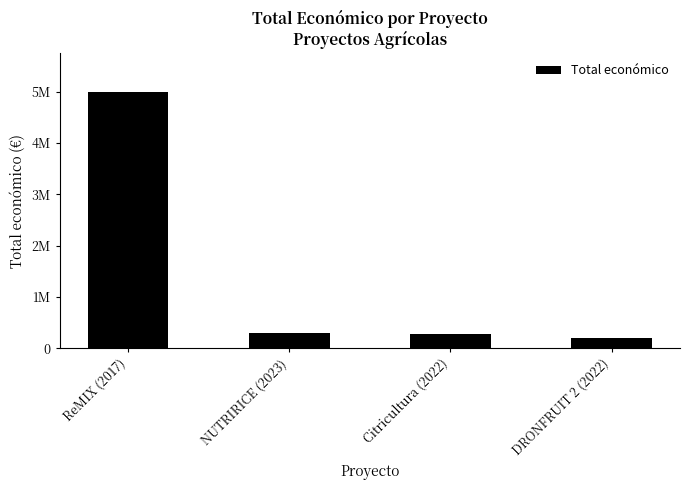

The chart shows a value of 286033 at Citricultura (2022). True or false?

True